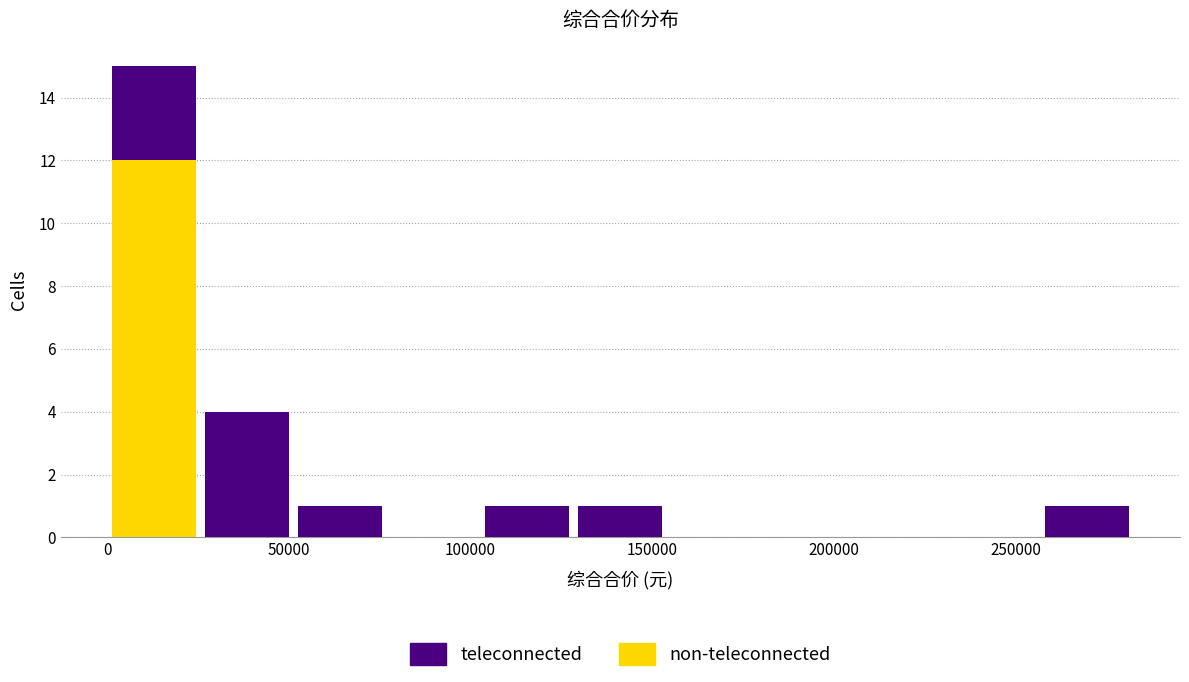

Which range on the x-axis has the tallest stacked bar (by total height)?

0 to 25000